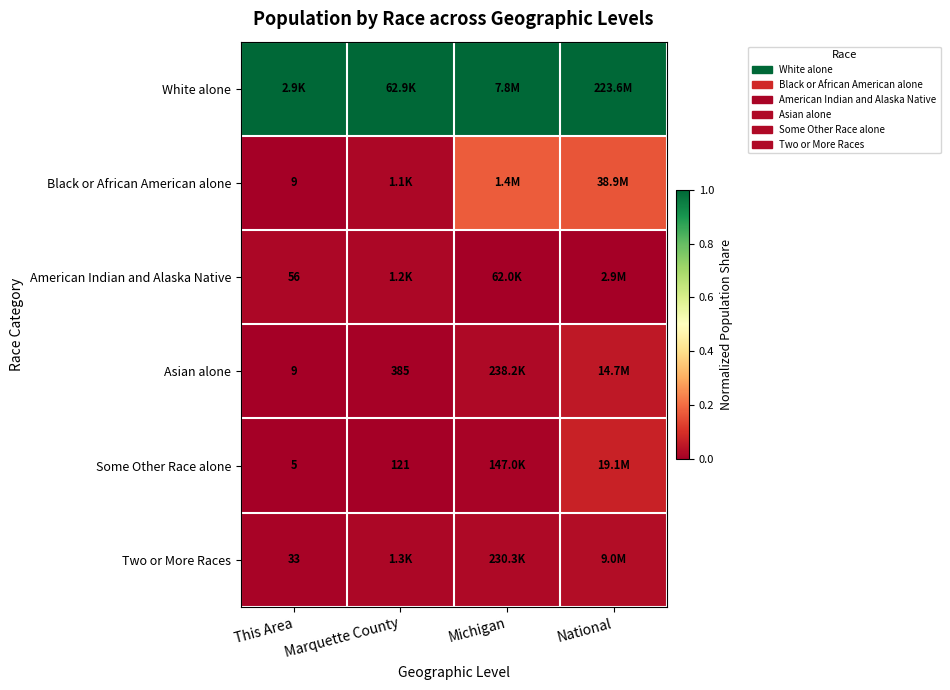

At how many categories does at least one series exceed 0?

4